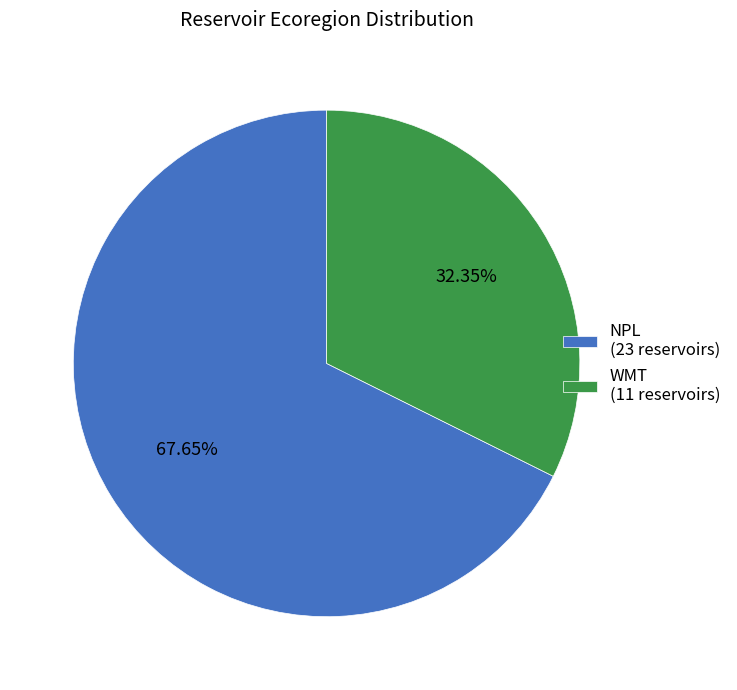

Is there a majority slice in this chart?

Yes